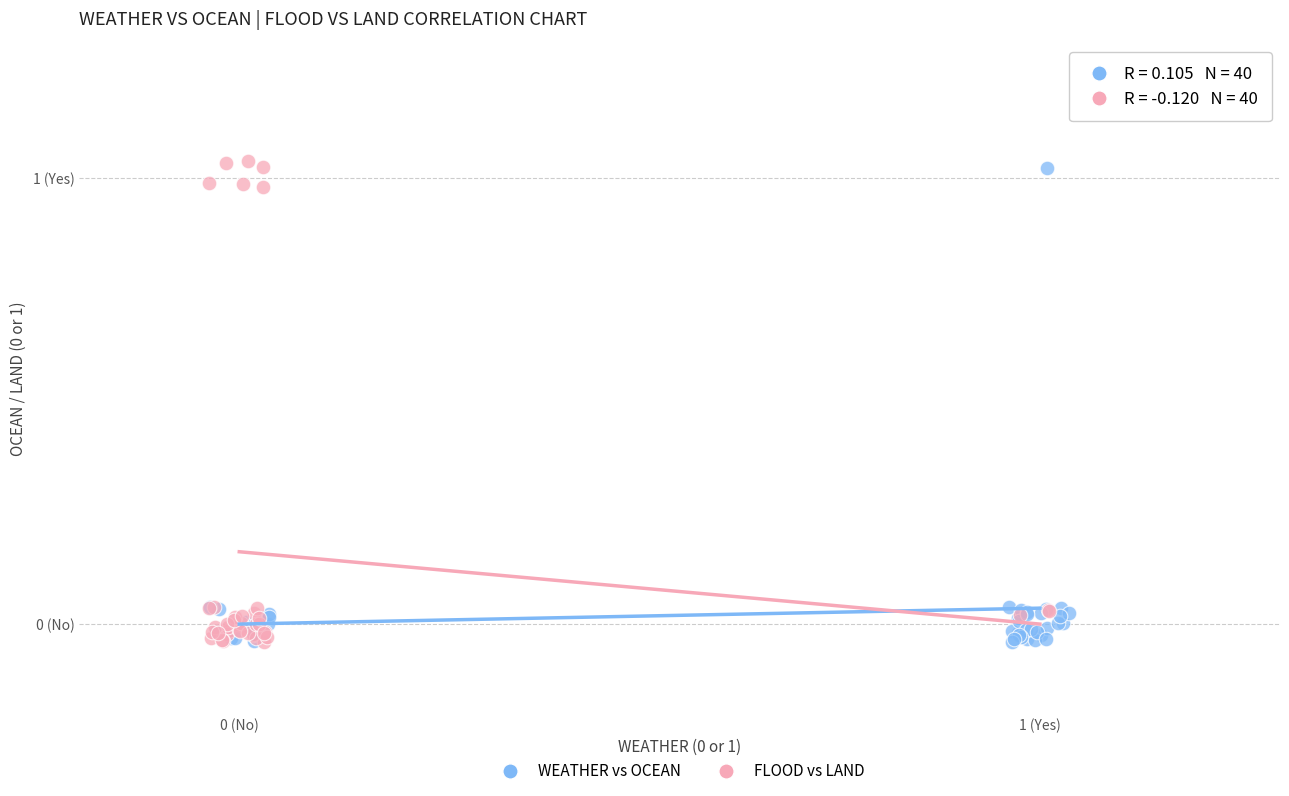

What are all the series names shown in the legend?

WEATHER vs OCEAN, FLOOD vs LAND